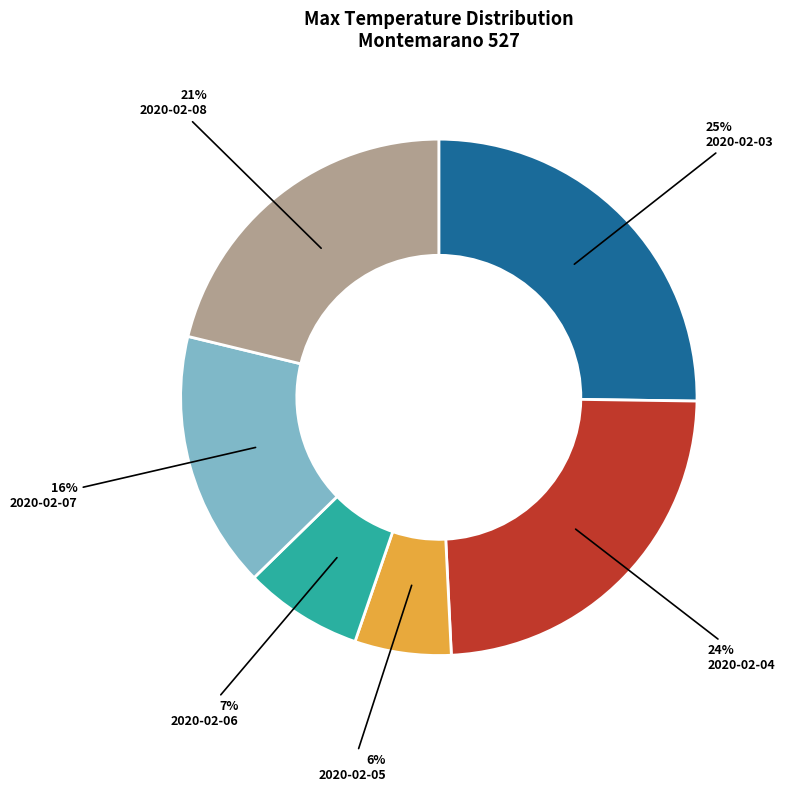

Combined, do 2020-02-05 and 2020-02-07 account for over 50%?

No